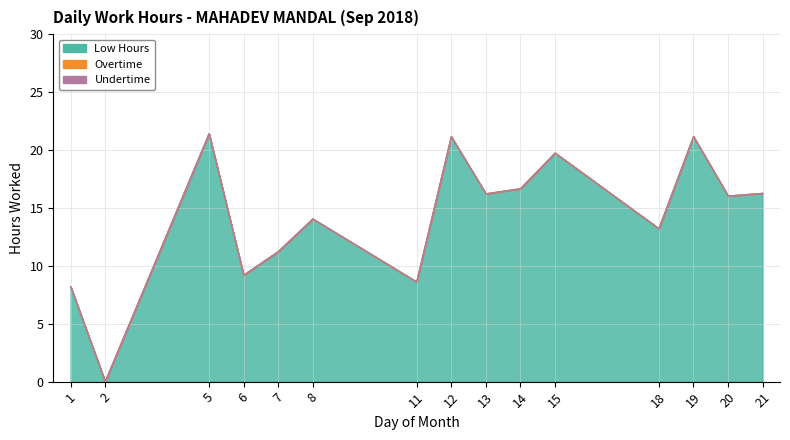

At which label is Overtime closest to 0?

1